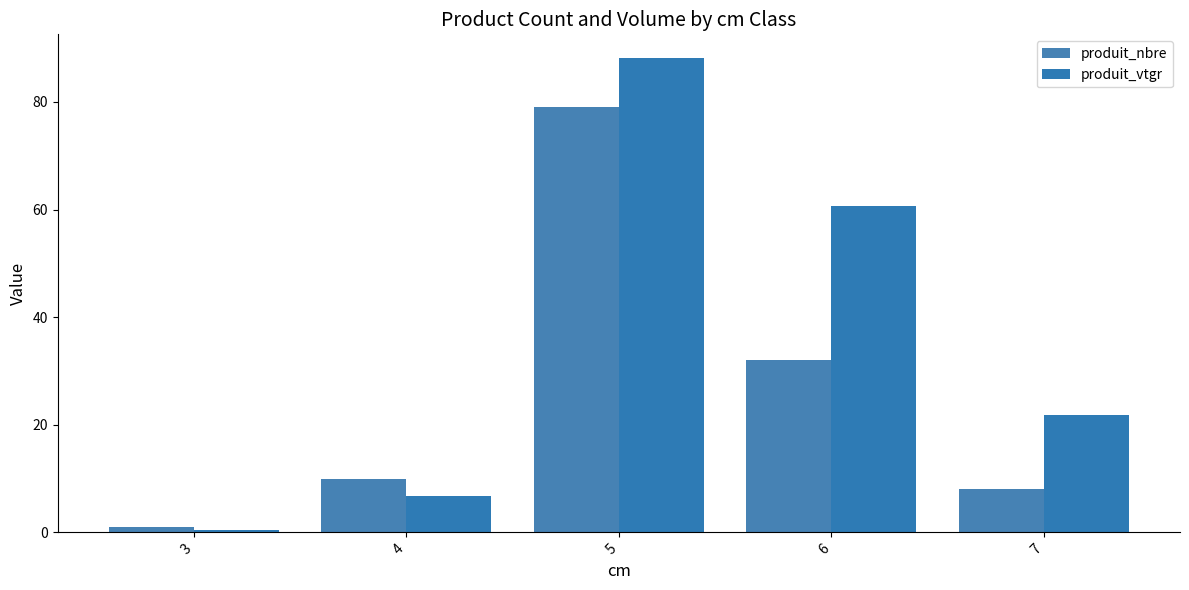

How many bars are there in each group?

2